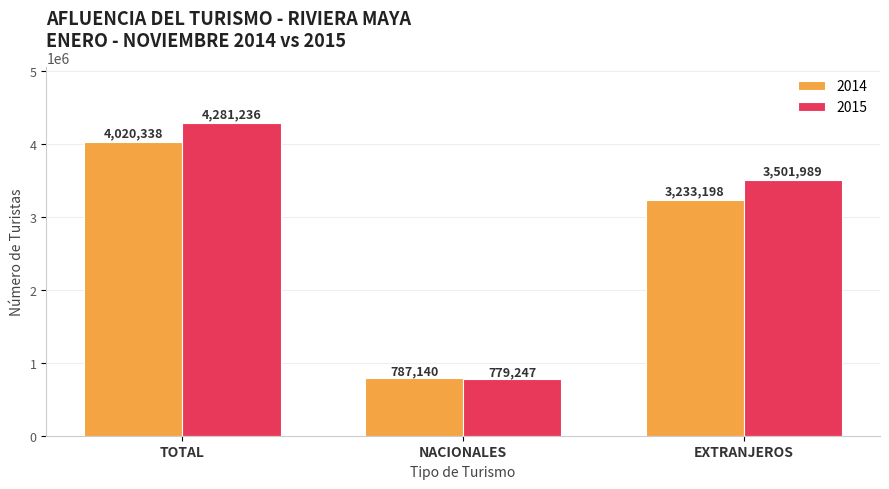

What is the minimum value for 2015?

779247